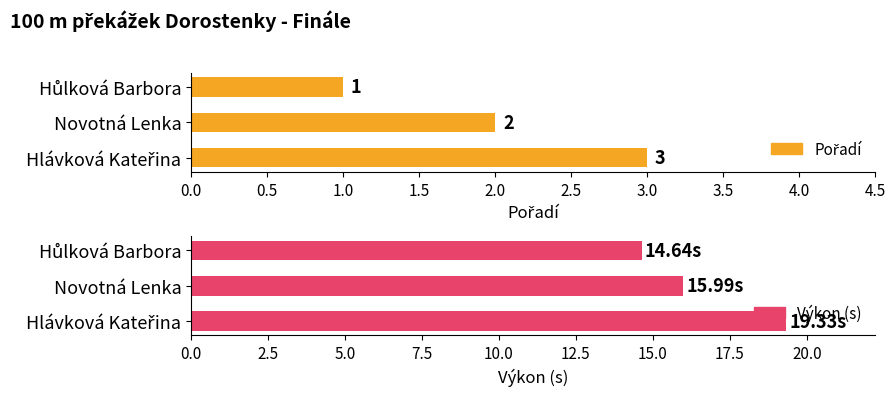

The value of Výkon (s) at Hůlková Barbora is 23.2. True or false?

False